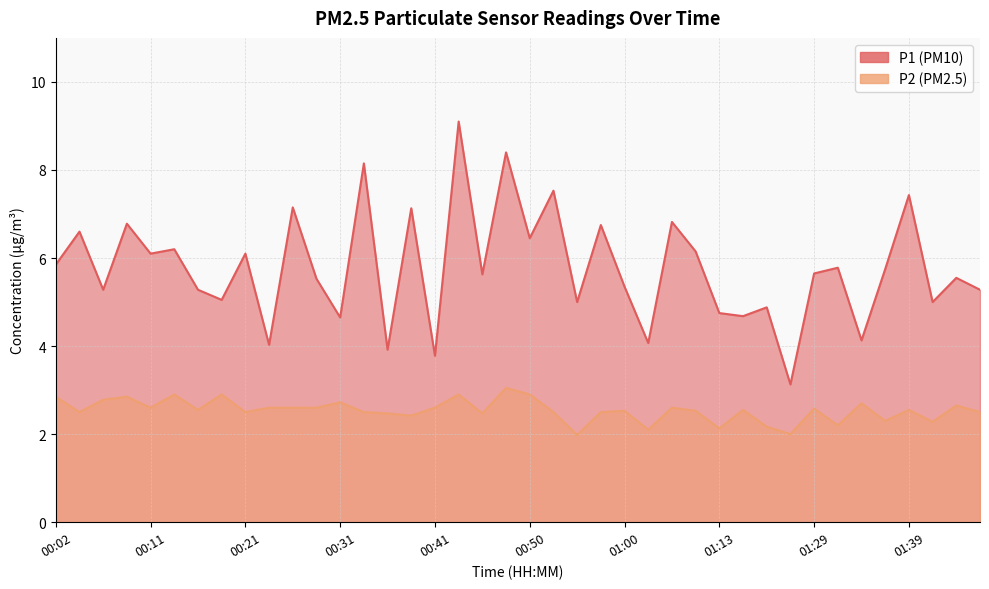

Where is the first local maximum for P1?

00:04